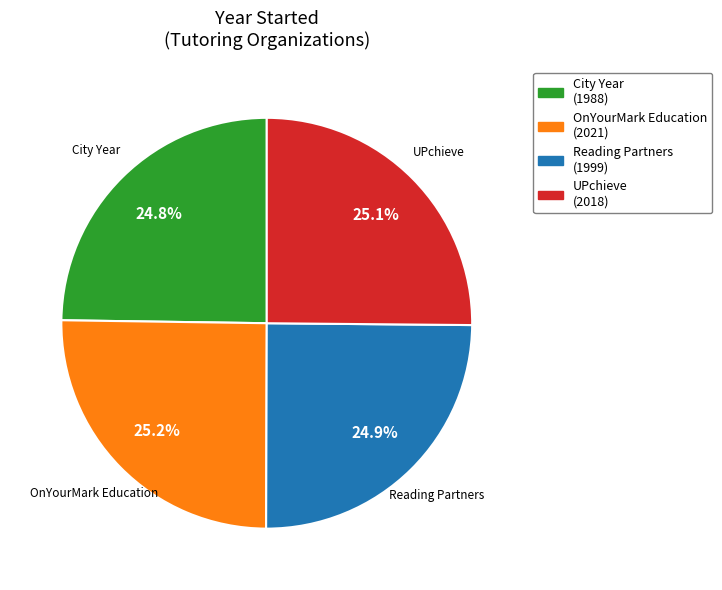

Does UPchieve represent more than half of the total?

No